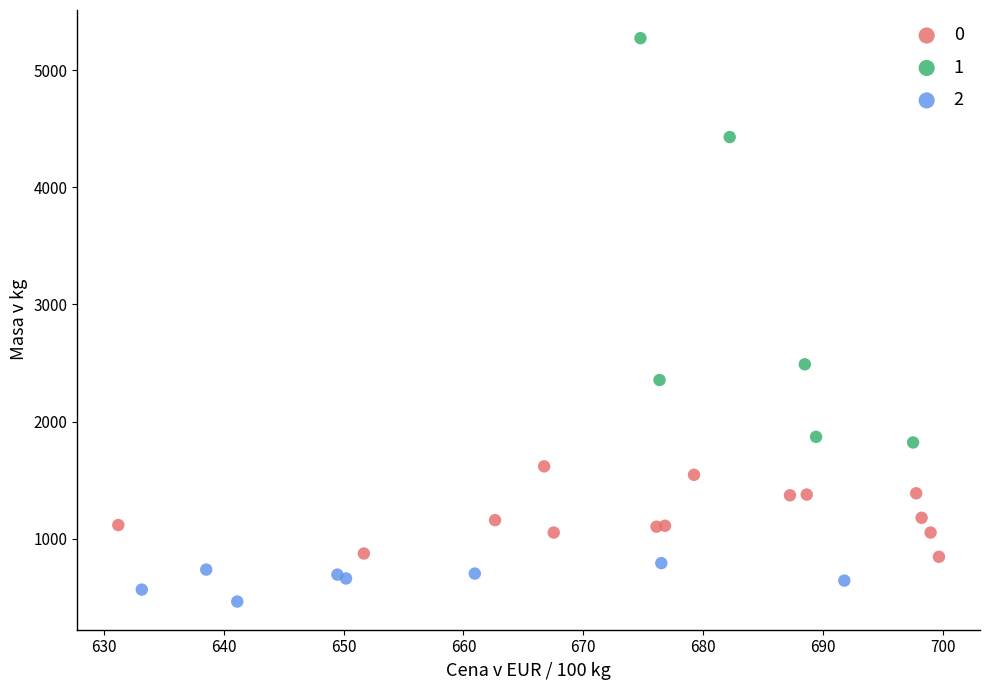

What are all the series names shown in the legend?

0, 1, 2